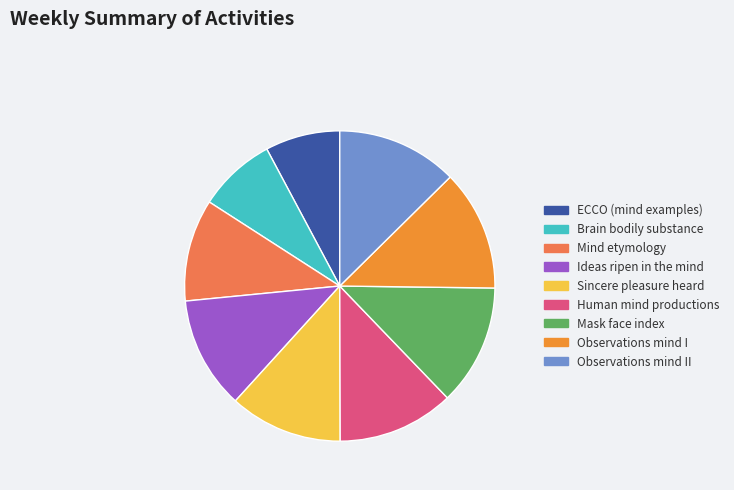

Does any single category account for the majority?

No